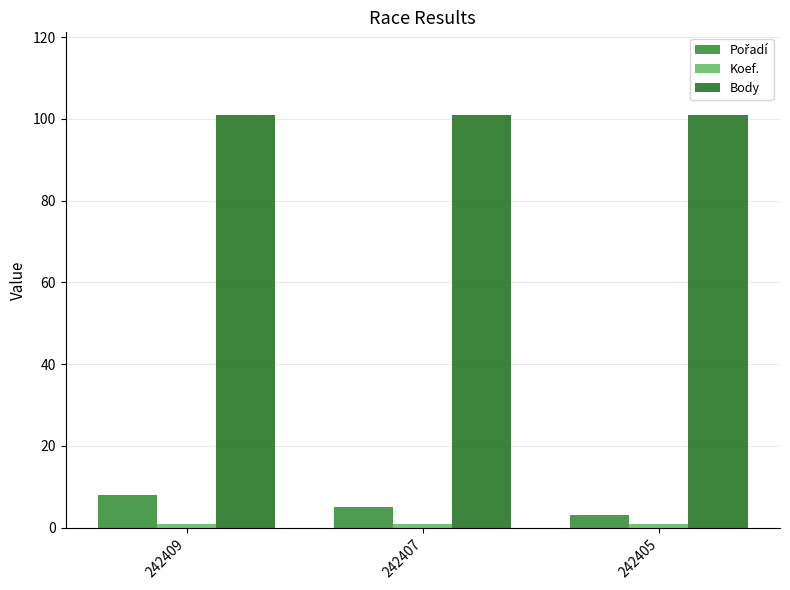

The value of Body at 242407 is 101. True or false?

True